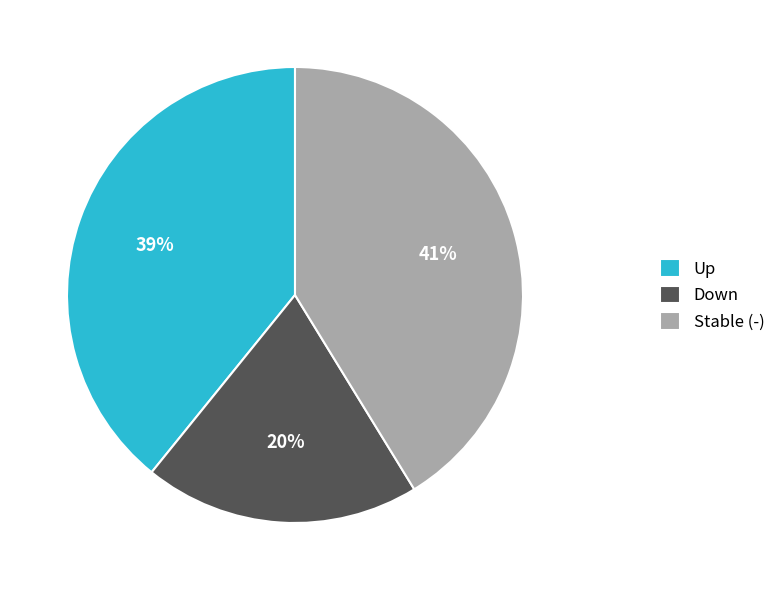

Approximately how many times larger is the value at Stable (-) compared to Up?

1.1